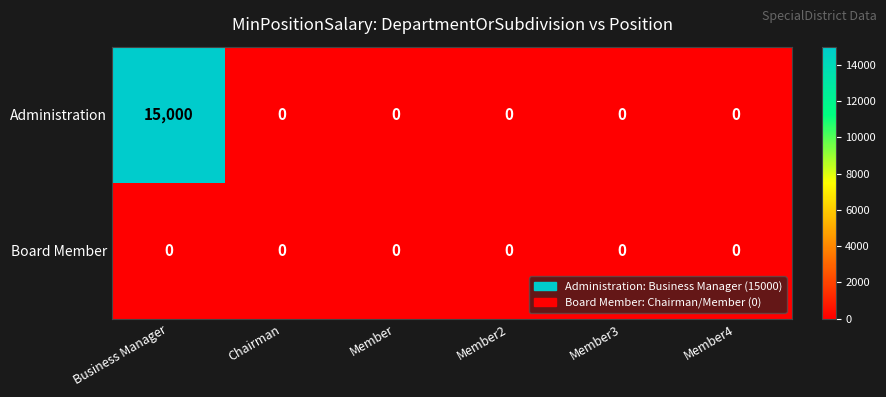

At which category does the chart reach its peak across all series?

Business Manager